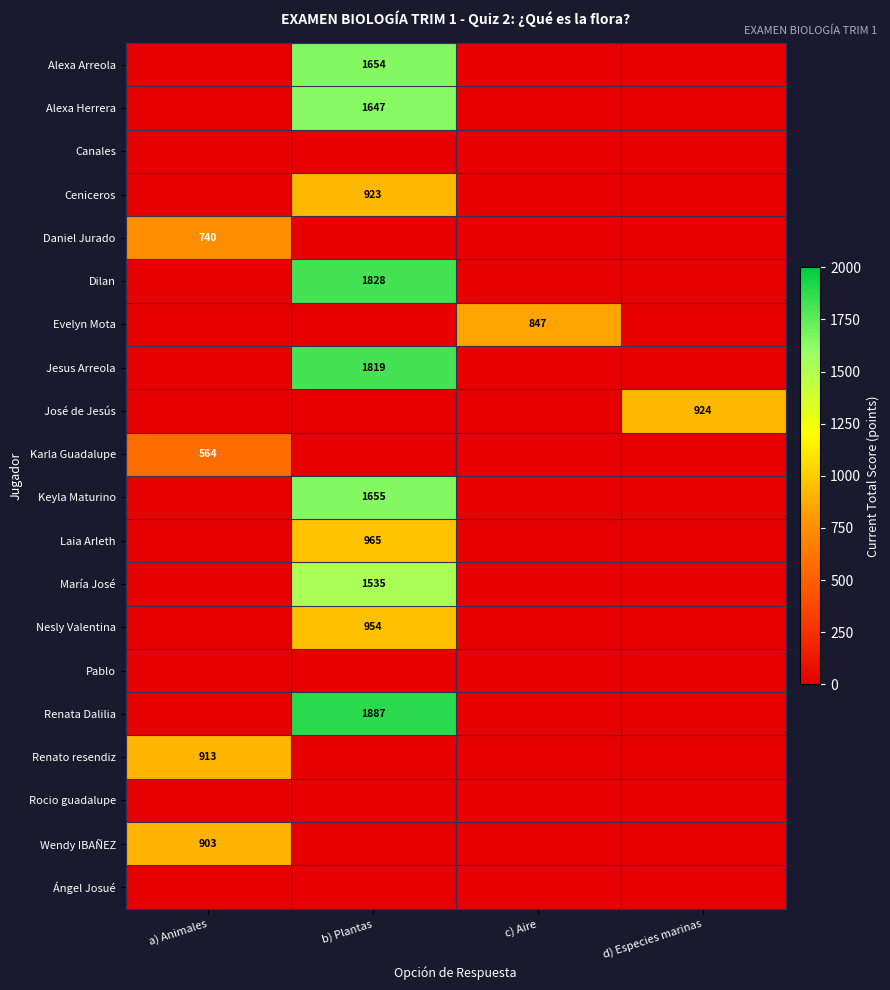

At how many categories does at least one series exceed 1589?

1